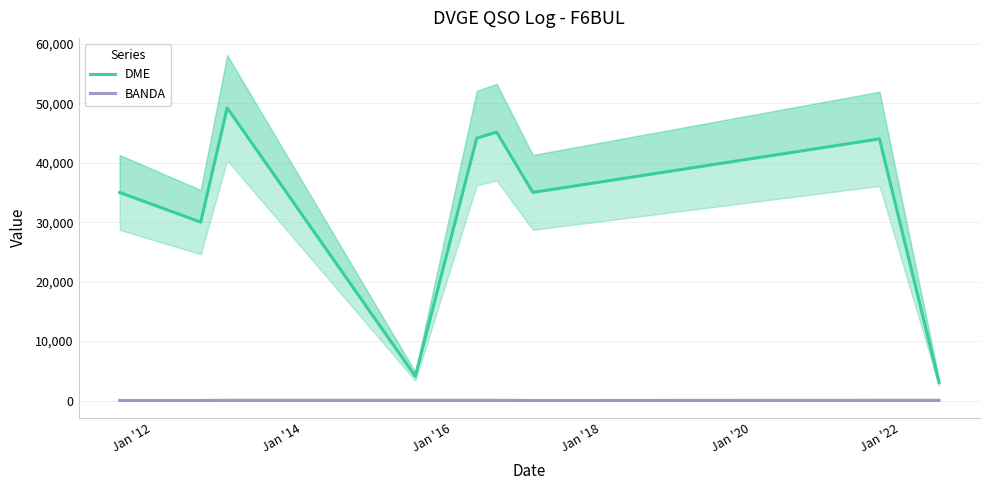

Is it true that BANDA equals 40 at Jan '18?

True